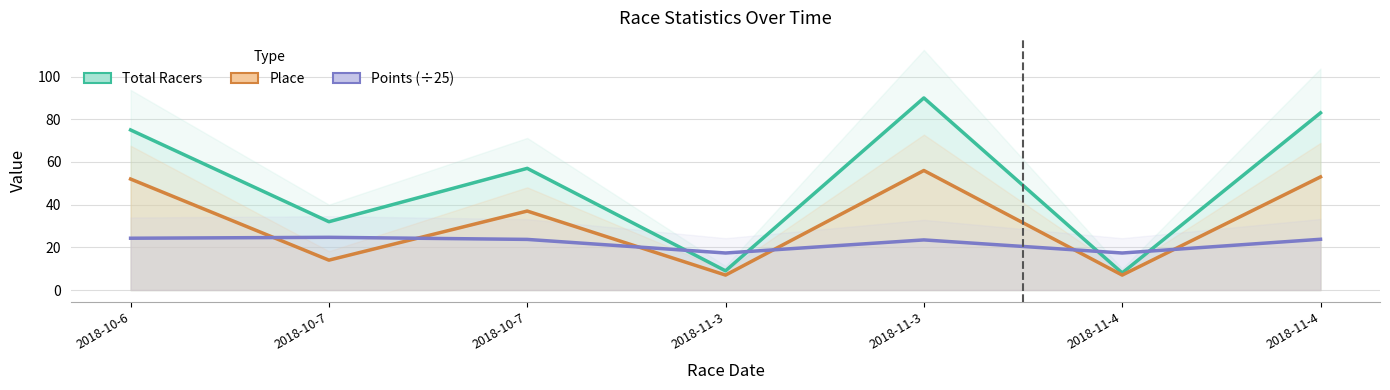

True or false: Place has more than 2 interior local peaks.

False